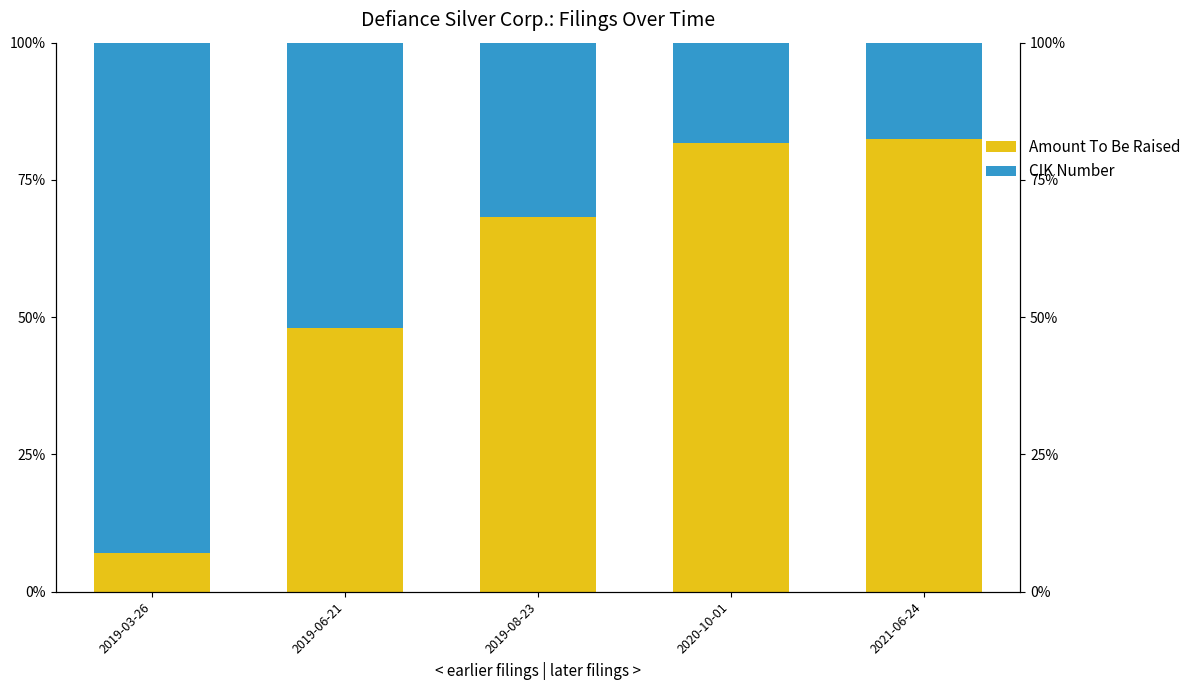

How many bars are there in total?

10